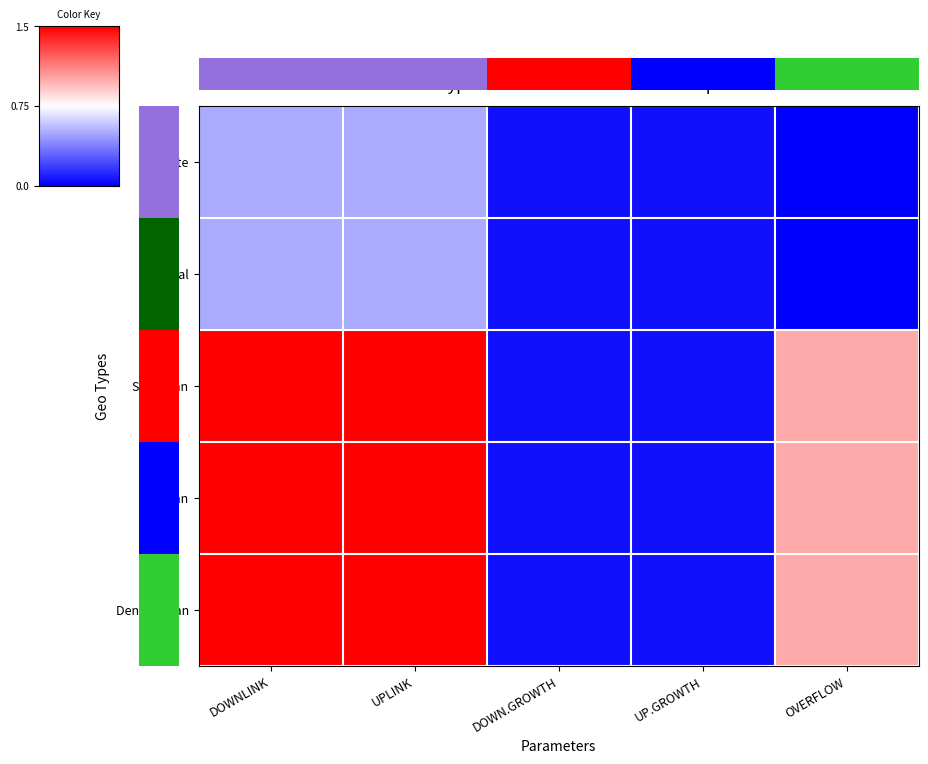

Reading right to left, extract all data points from this chart.

Remote: OVERFLOW=0.0	UP.GROWTH=0.1	DOWN.GROWTH=0.1	UPLINK=0.5	DOWNLINK=0.5
Rural: OVERFLOW=0.0	UP.GROWTH=0.1	DOWN.GROWTH=0.1	UPLINK=0.5	DOWNLINK=0.5
Suburban: OVERFLOW=1.0	UP.GROWTH=0.1	DOWN.GROWTH=0.1	UPLINK=1.5	DOWNLINK=1.5
Urban: OVERFLOW=1.0	UP.GROWTH=0.1	DOWN.GROWTH=0.1	UPLINK=1.5	DOWNLINK=1.5
Dense urban: OVERFLOW=1.0	UP.GROWTH=0.1	DOWN.GROWTH=0.1	UPLINK=1.5	DOWNLINK=1.5